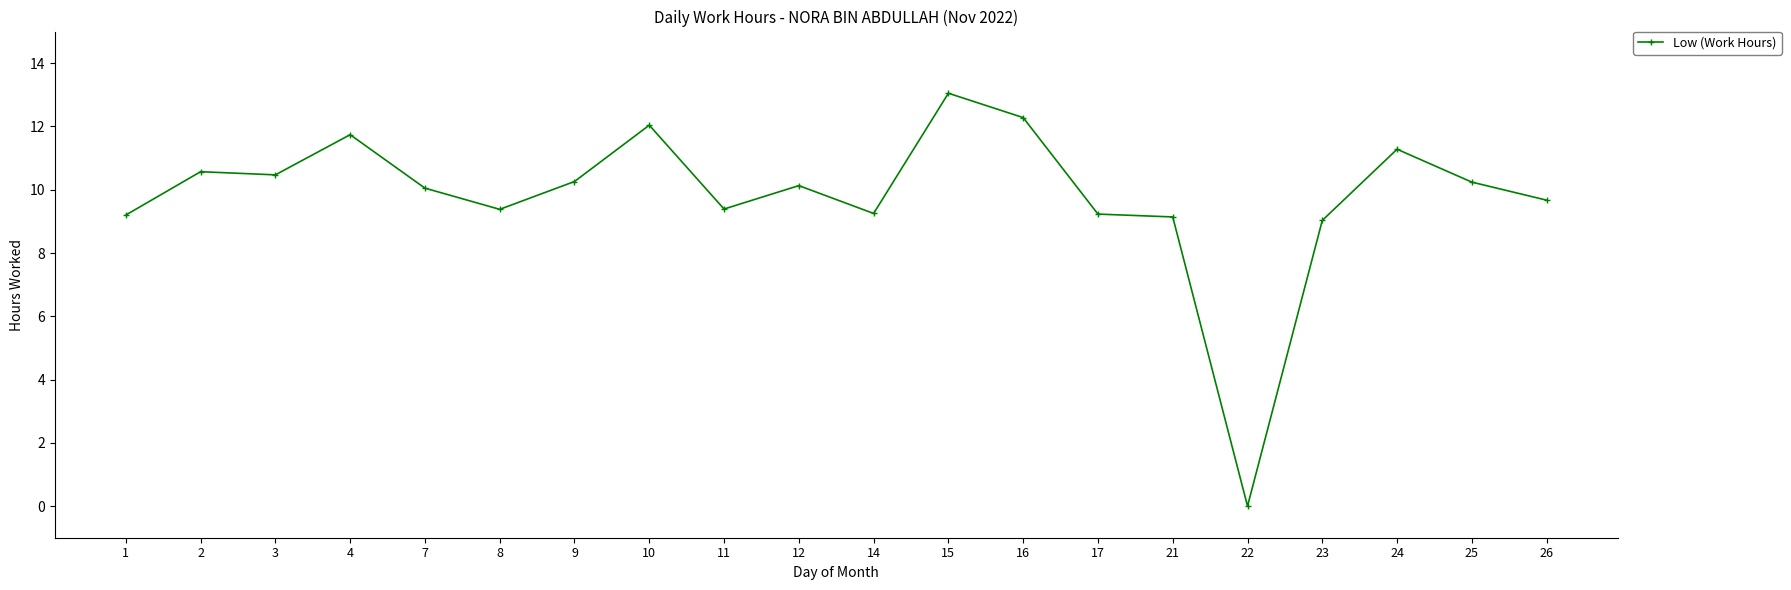

Count the number of data series in this chart.

1